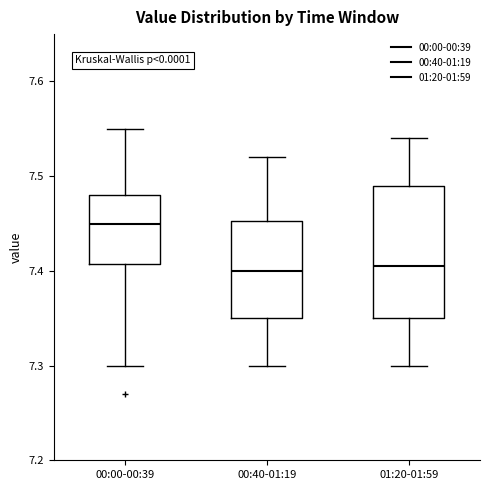

Comparing the boxes themselves (not the whiskers), which one is the tallest?

01:20-01:59